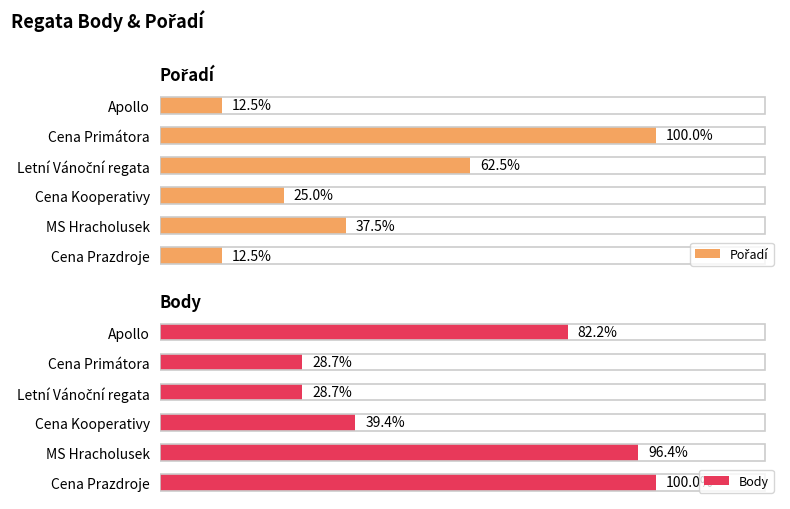

Which has a higher value, 2 or 4?

2